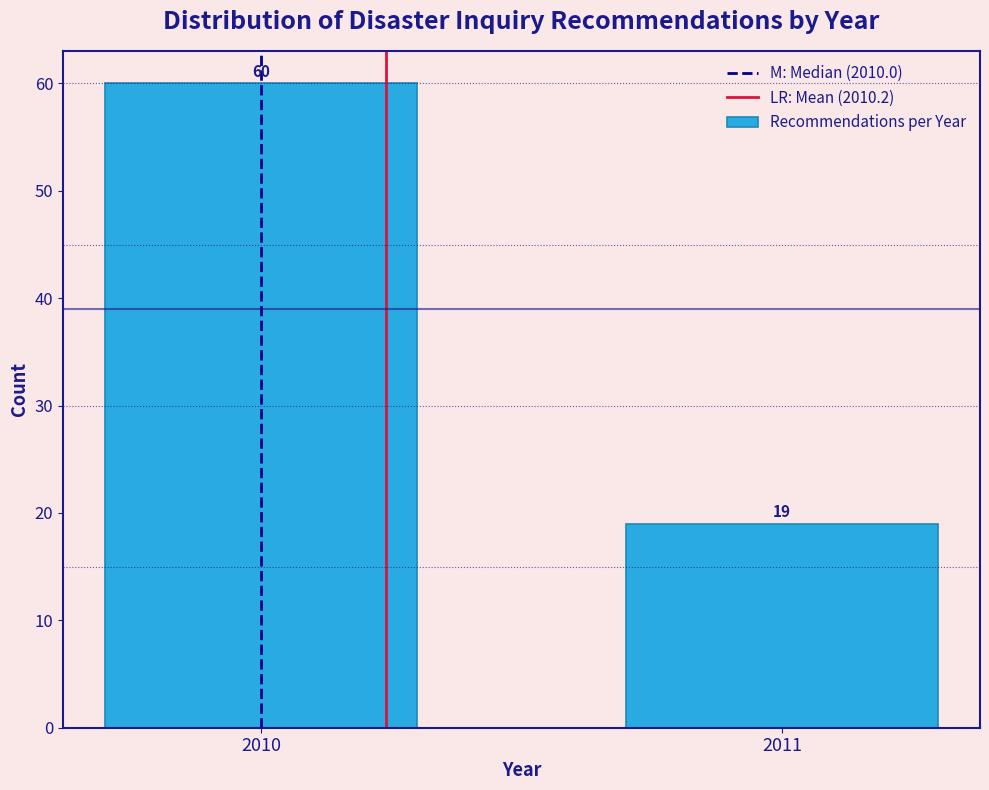

Reading left to right, list all the values displayed in this chart.

2010=60	2011=19